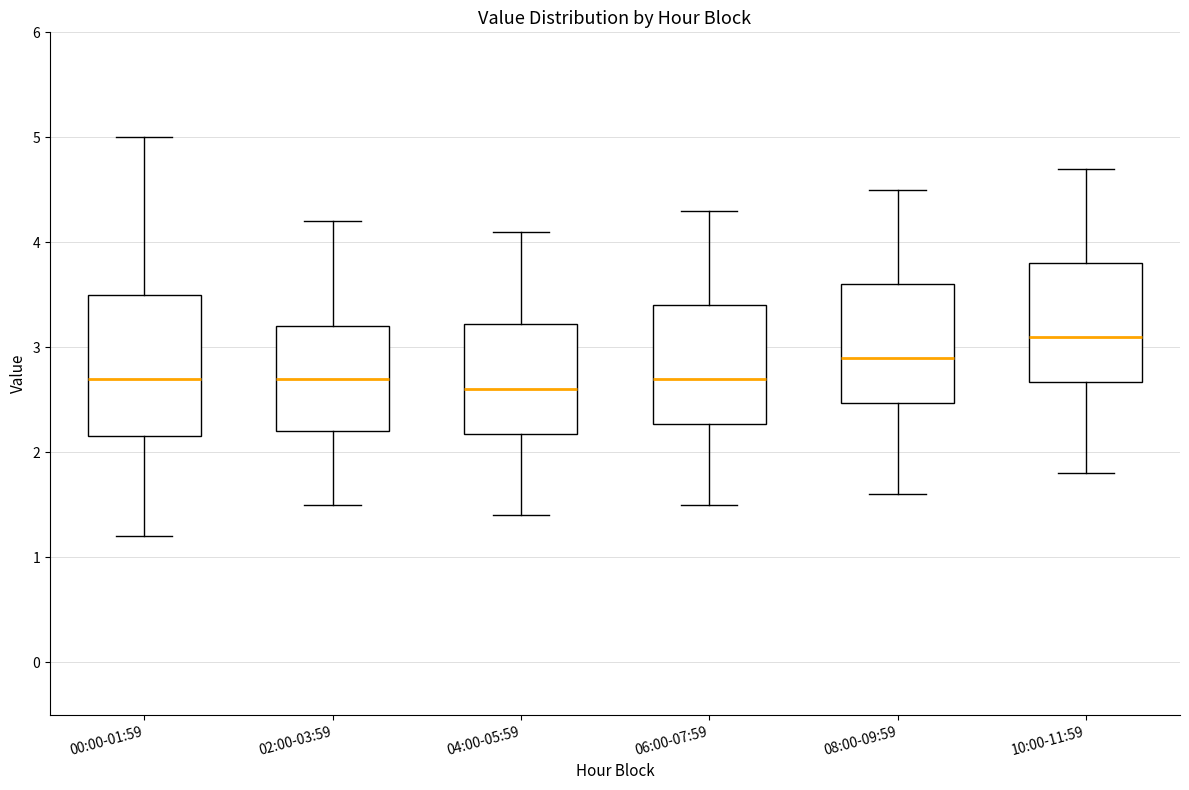

Comparing the boxes themselves (not the whiskers), which one is the tallest?

00:00-01:59